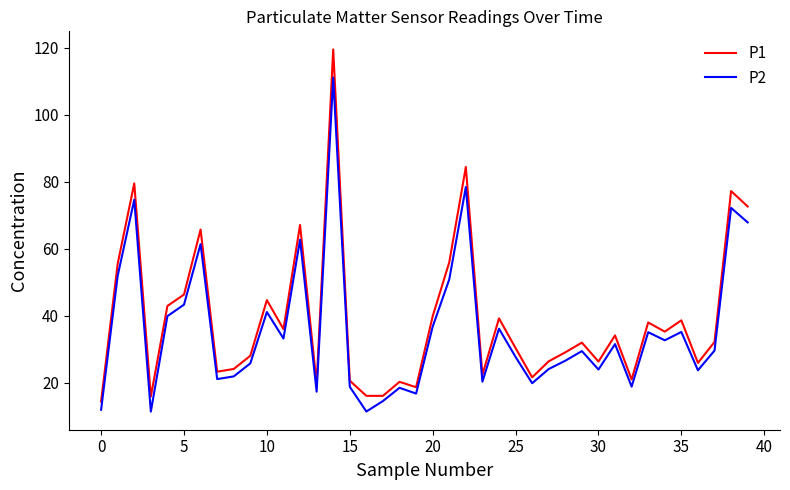

Rank the series by their maximum value, from highest to lowest.

P1, P2